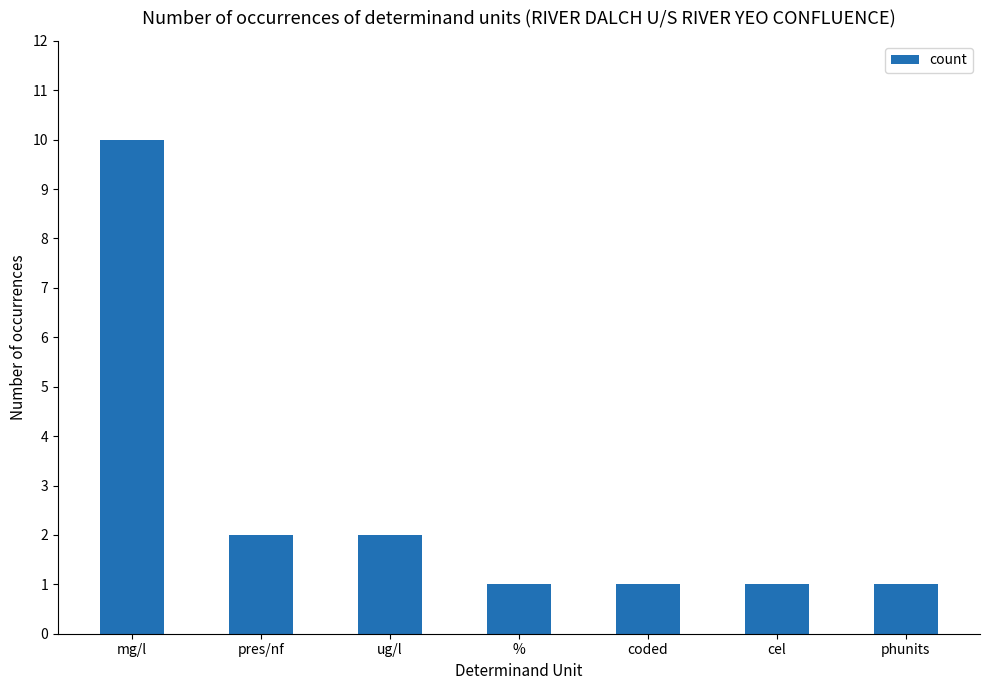

What is the approximate value at mg/l?

10